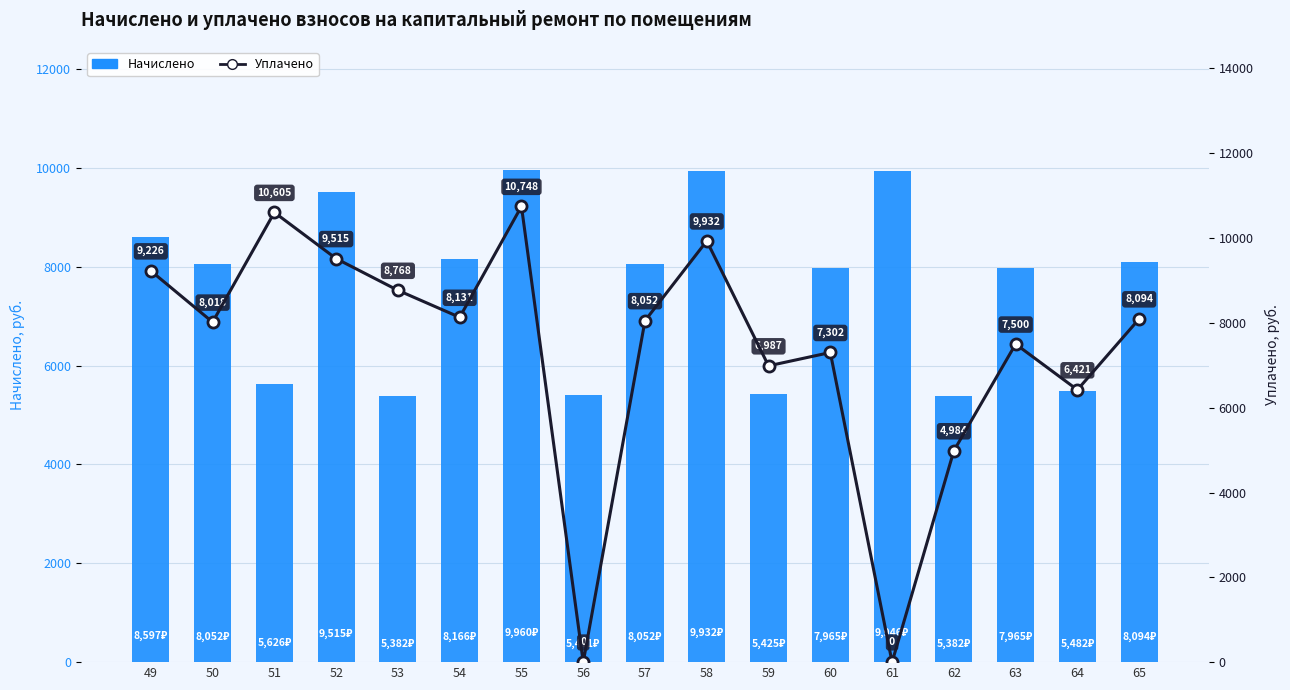

What is the difference between the maximum and minimum values in the Уплачено series?

10747.6